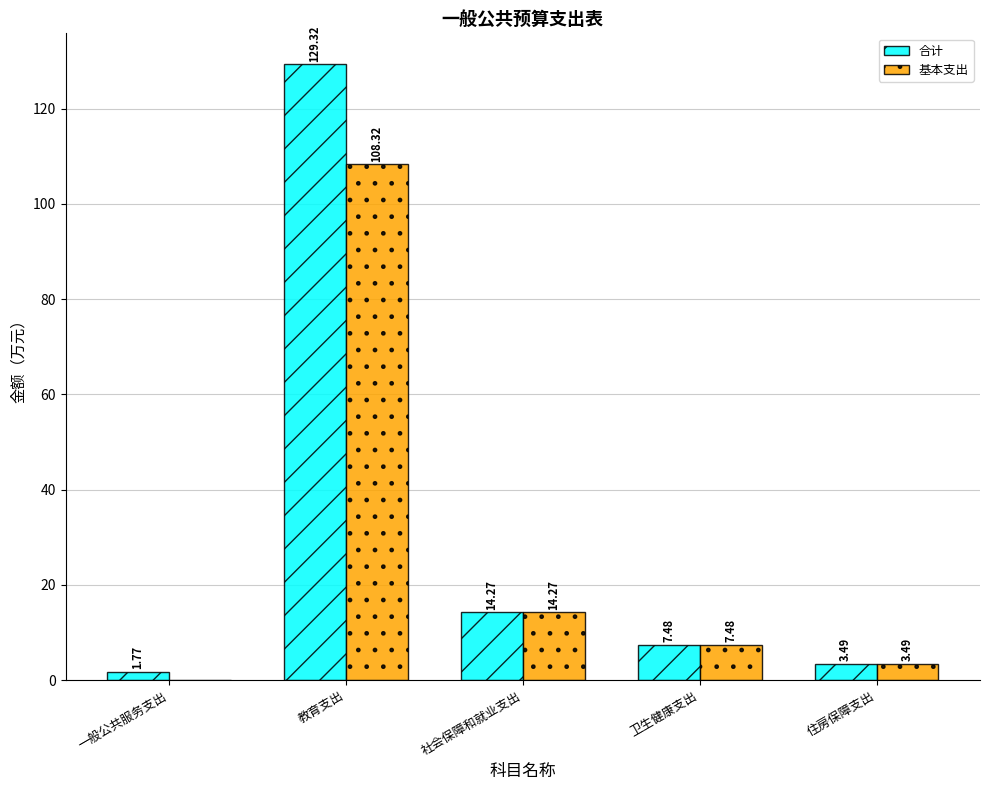

Which label corresponds to the largest value in the chart?

教育支出